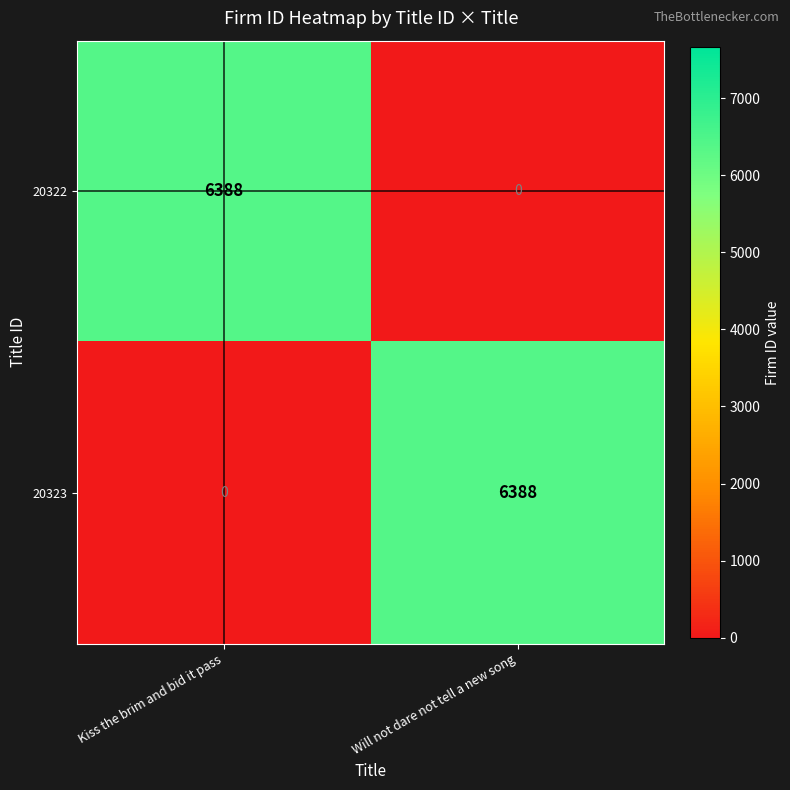

At which label is 20323 closest to 3194?

Kiss the brim and bid it pass